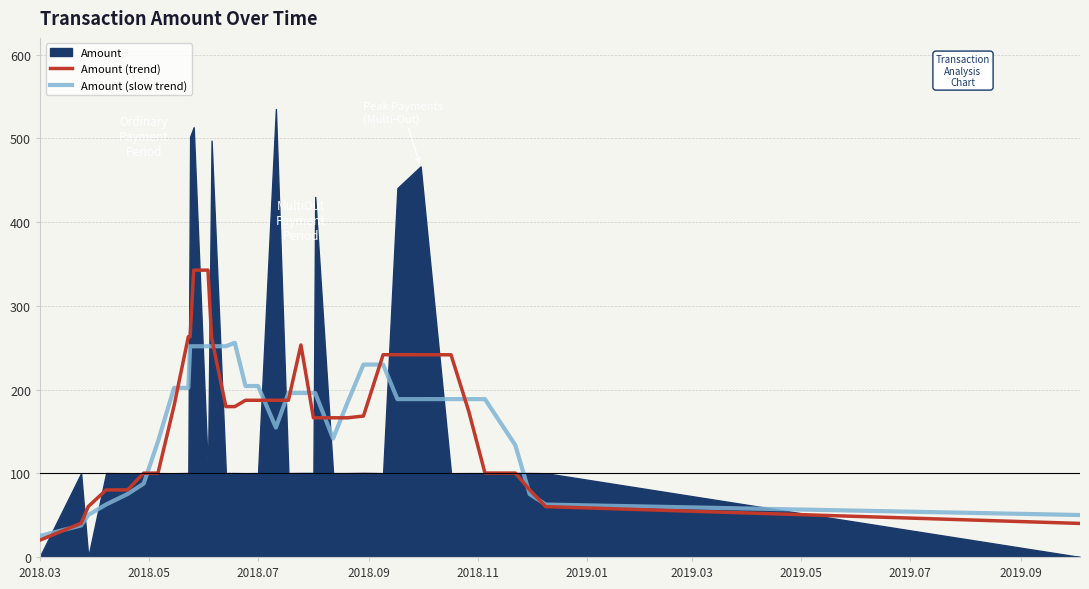

What is the maximum value for Amount (trend)?

342.6